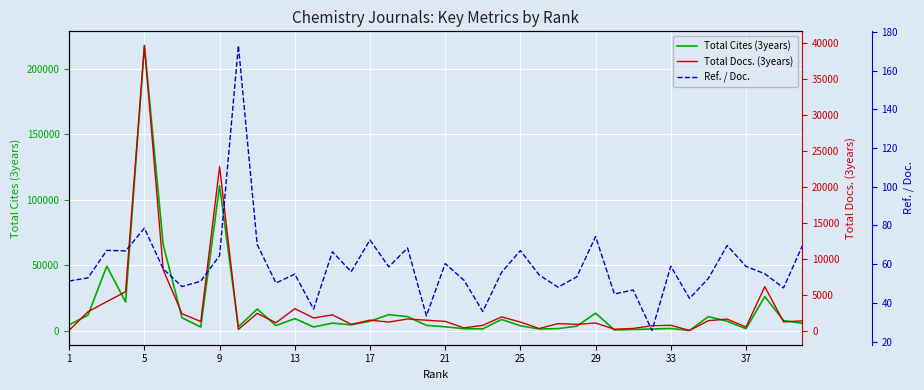

What is the label of the 27th point from the right?

13